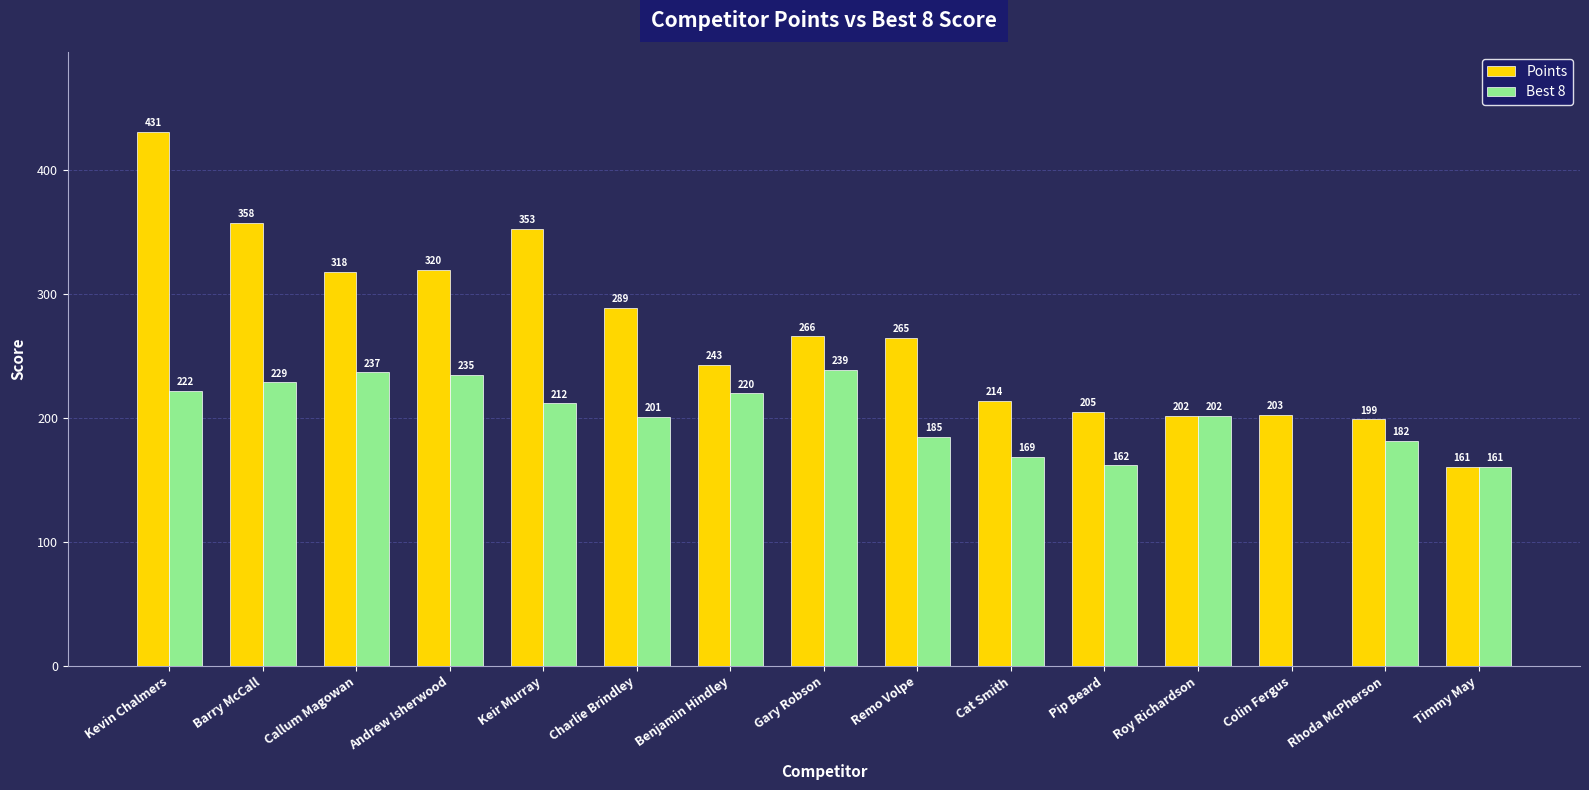

How many groups of bars are there?

15